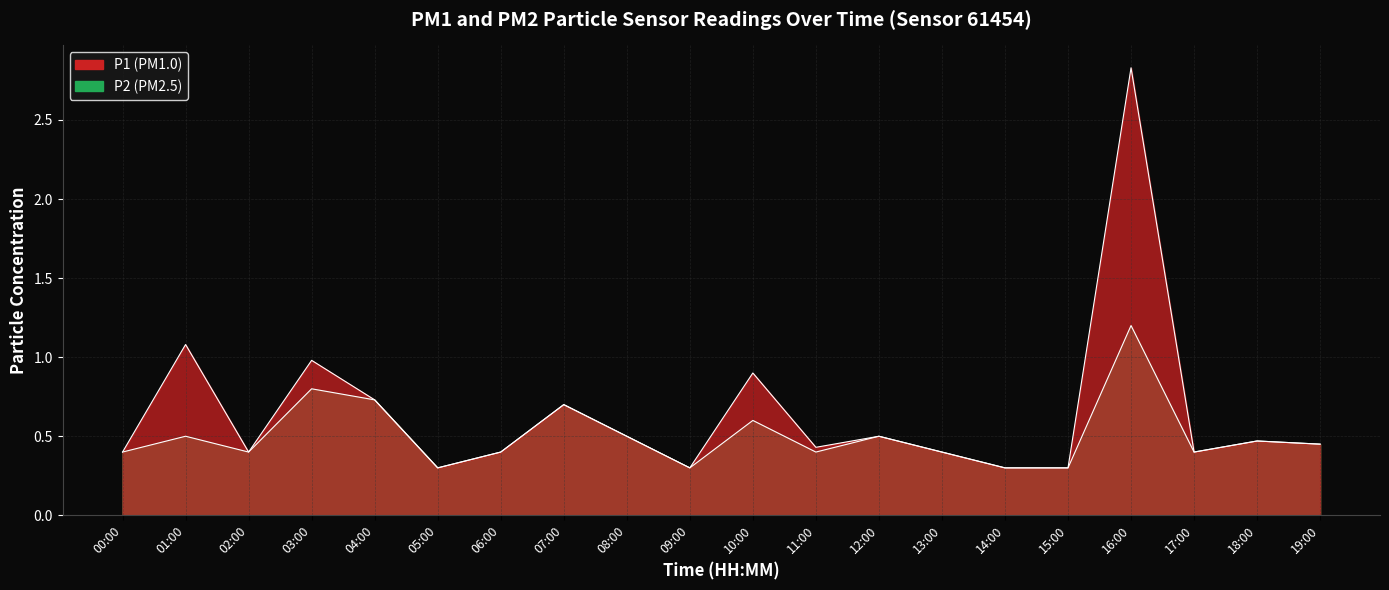

Rank the series by their average value, from lowest to highest.

P2, P1